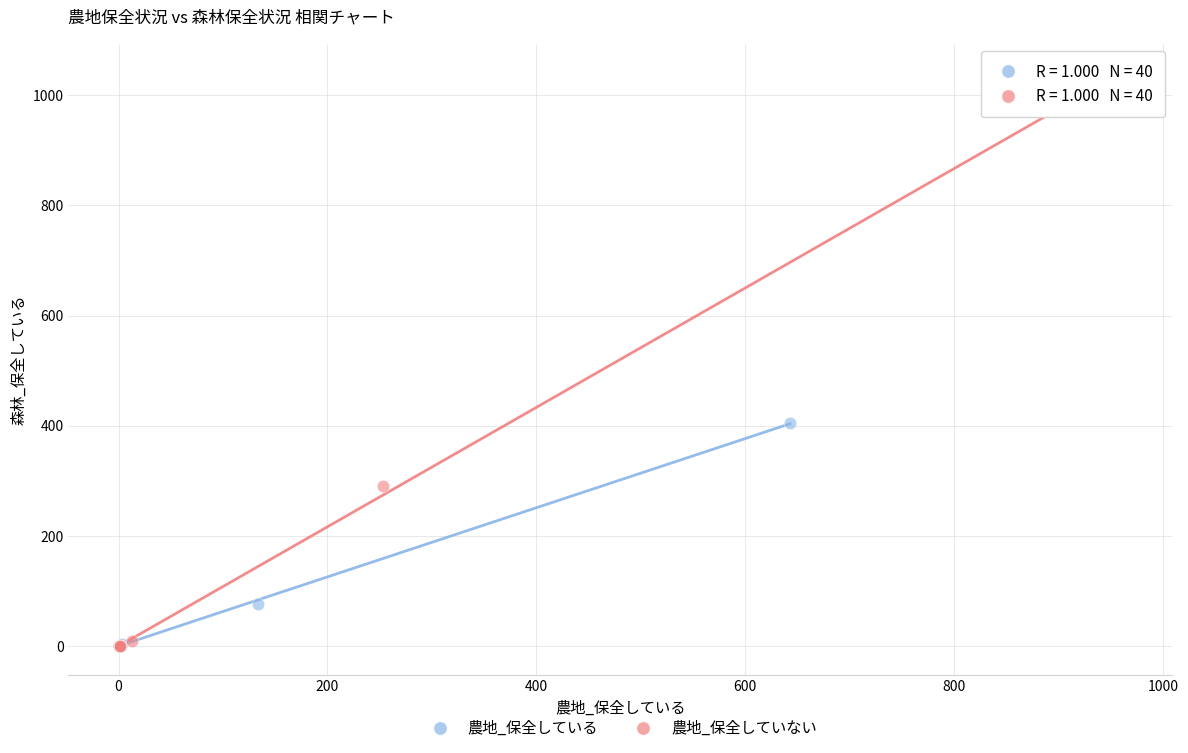

Which series contains the highest Y value?

農地_保全していない